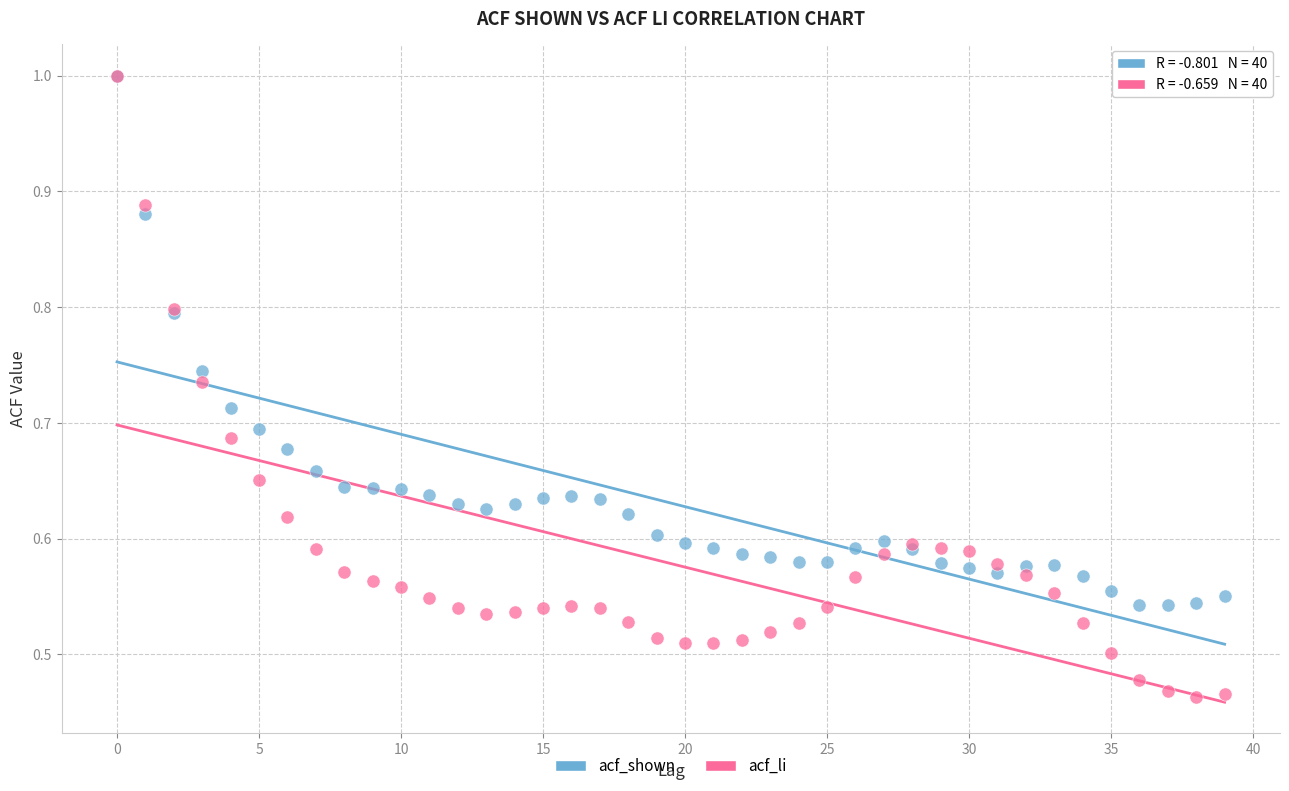

What are all the series names shown in the legend?

acf_shown, acf_li